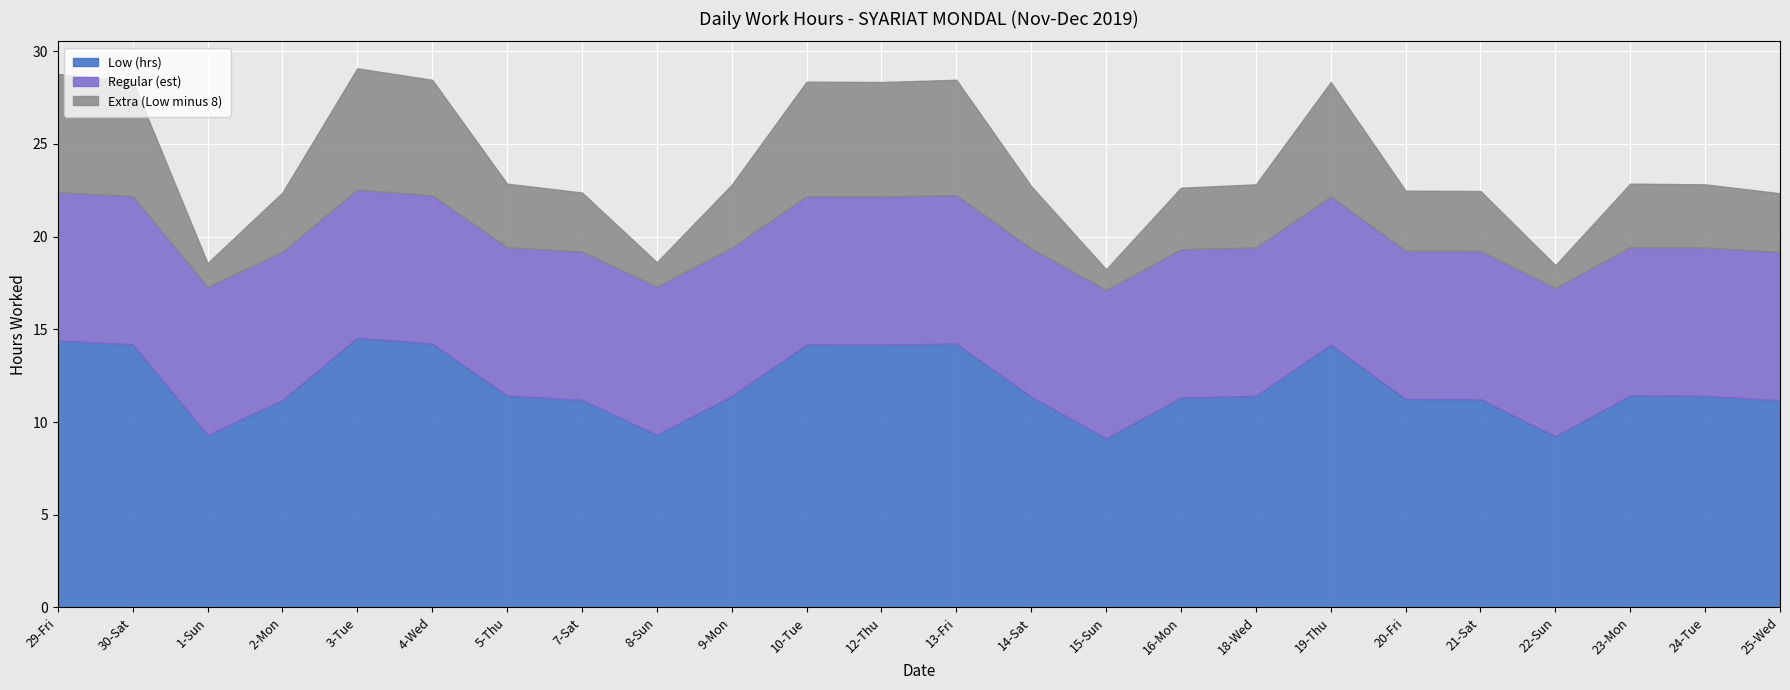

At which category does Low (hrs) reach its first local peak?

3-Tue